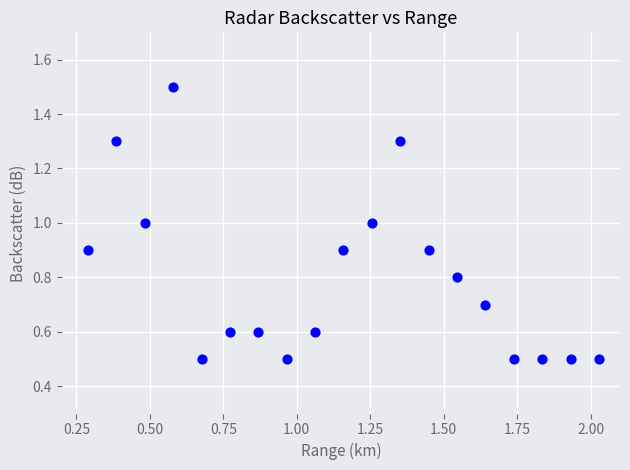

What is the range of X values (max minus min)?

1.7